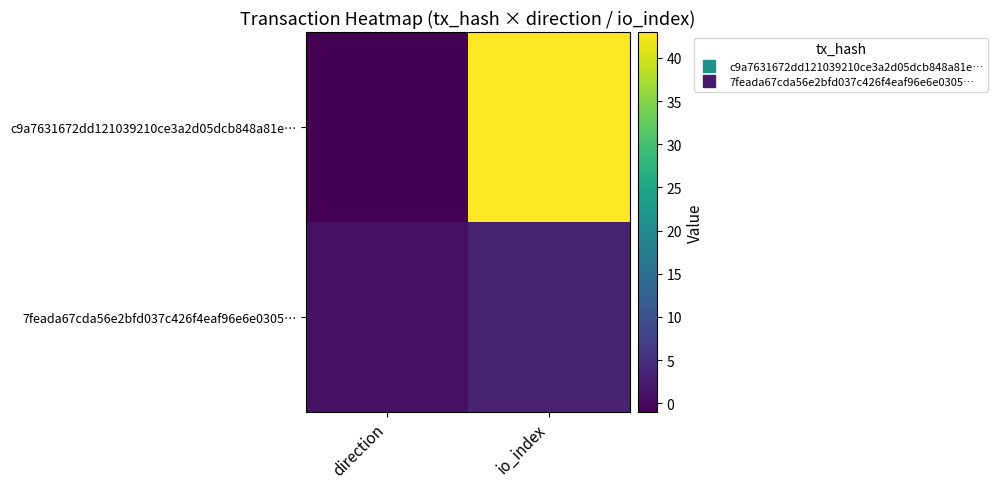

Reading left to right, extract all data points from this chart.

c9a7631672dd121039210ce3a2d05dcb848a81e…: direction=-1	io_index=43
7feada67cda56e2bfd037c426f4eaf96e6e0305…: direction=1	io_index=3